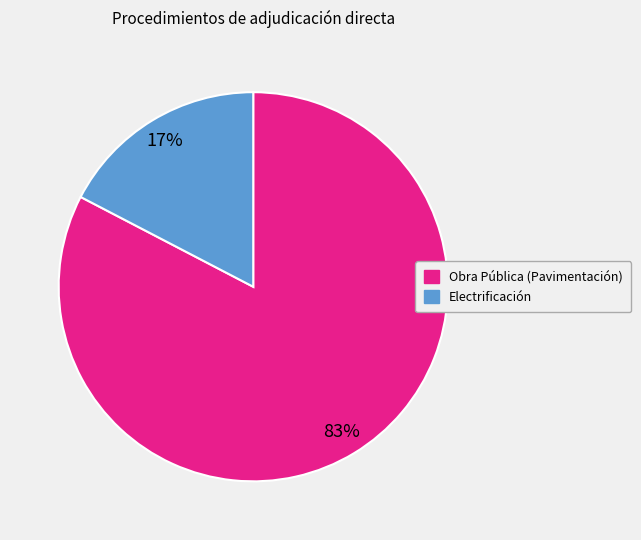

Does any single category account for the majority?

Yes